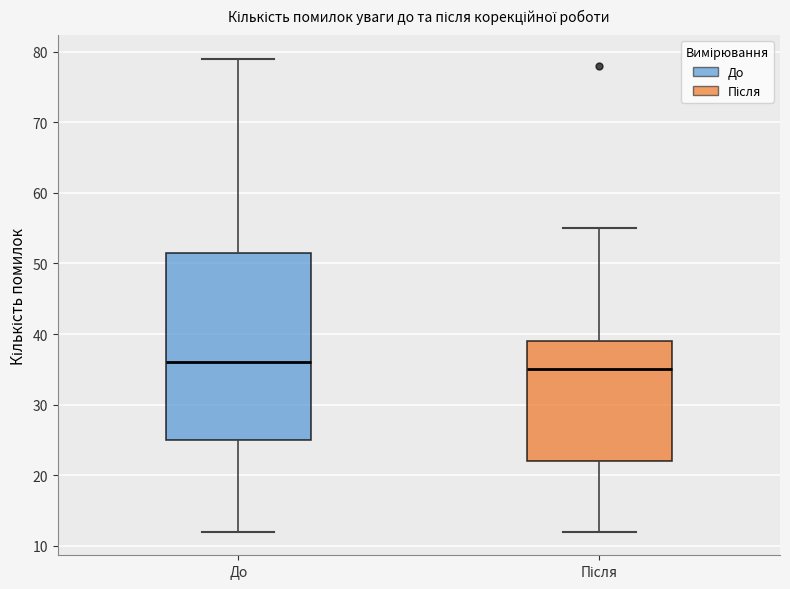

Comparing the boxes themselves (not the whiskers), which one is the tallest?

До